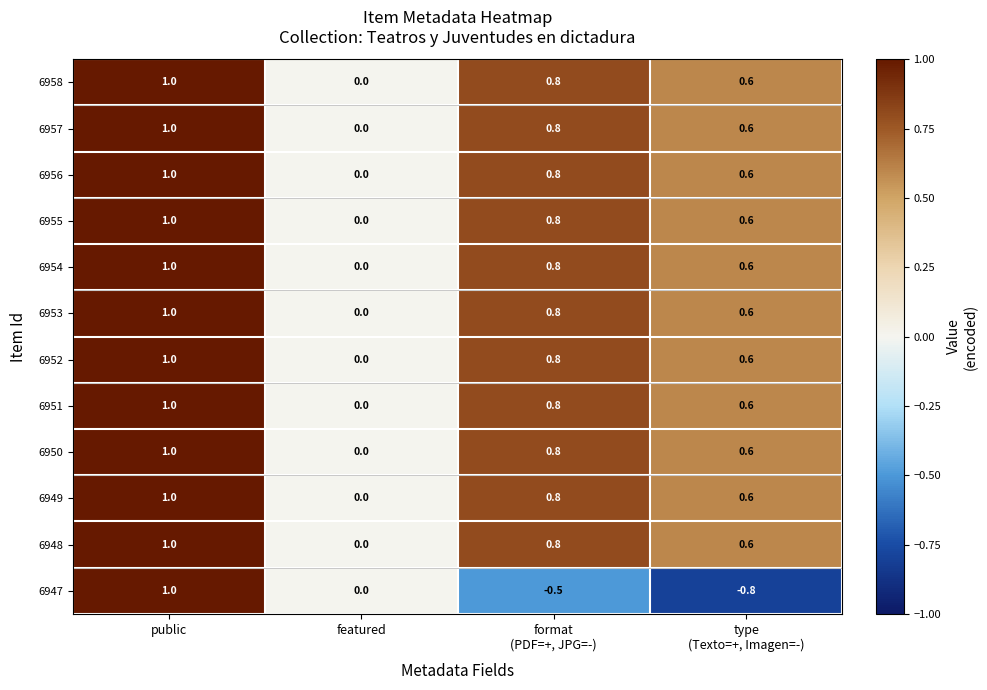

How many data points does each series have?

4